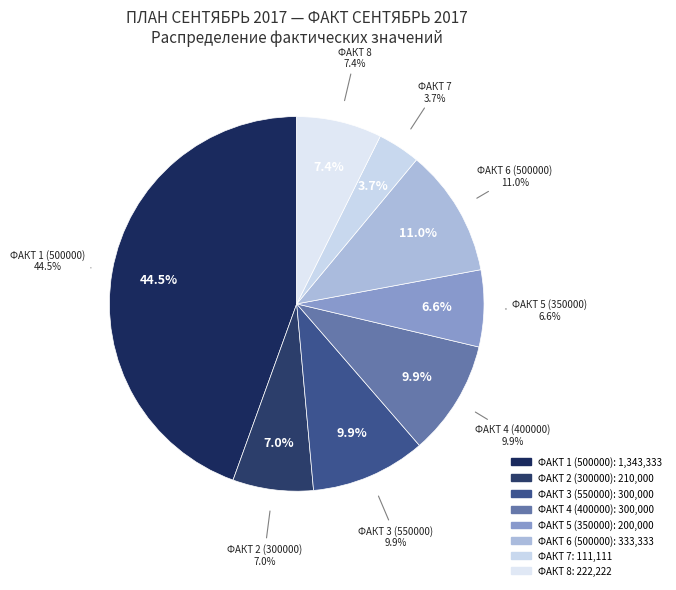

How many segments does this pie chart have?

8